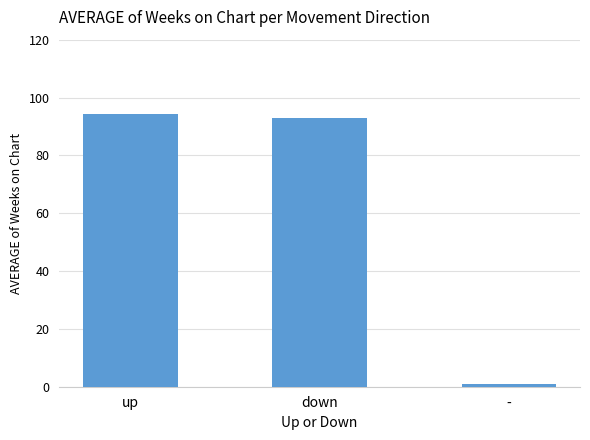

What is the value of the 3rd bar from the left?

1.0